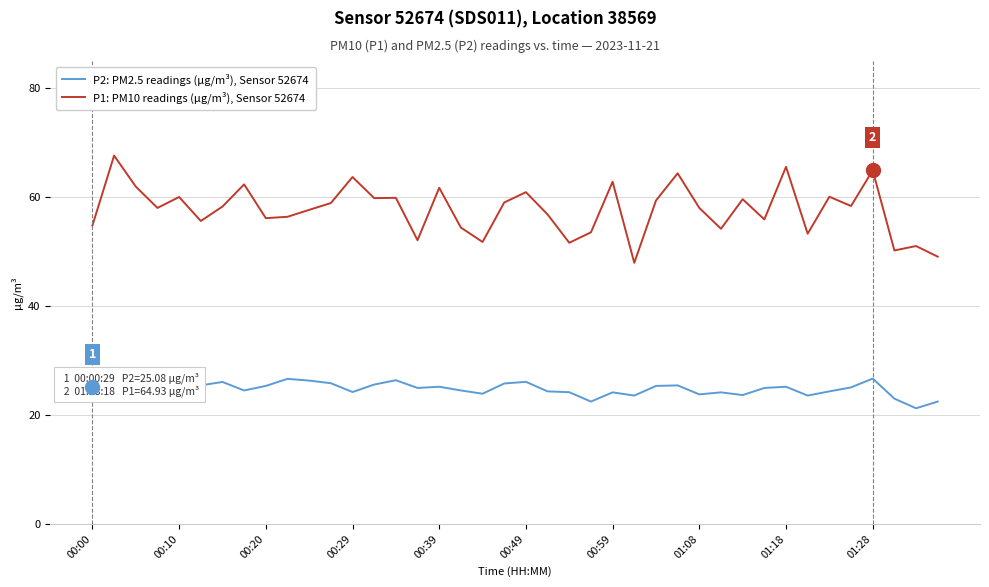

Rank the series by their maximum value, from lowest to highest.

P2: PM2.5 readings (µg/m³), Sensor 52674, P1: PM10 readings (µg/m³), Sensor 52674